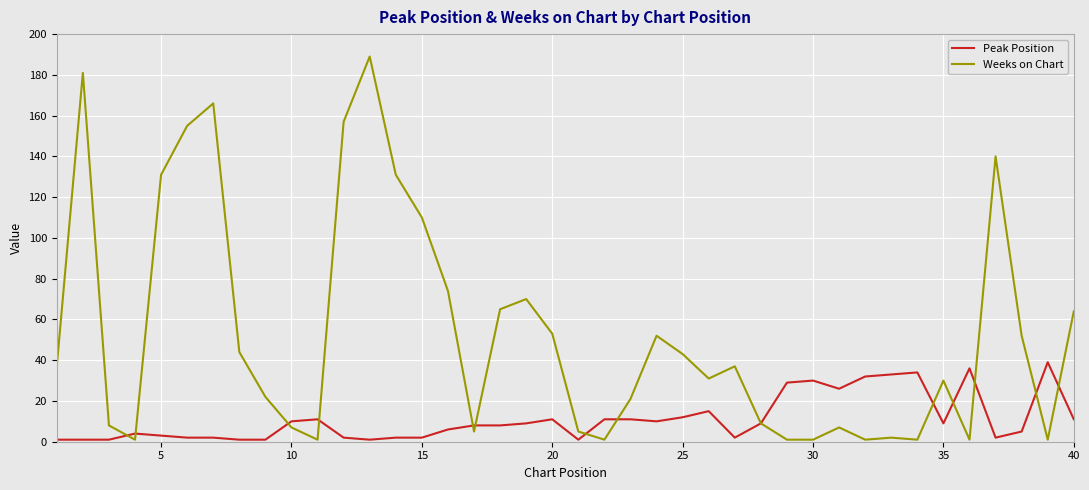

Rank the series by their average value, from highest to lowest.

Weeks on Chart, Peak Position